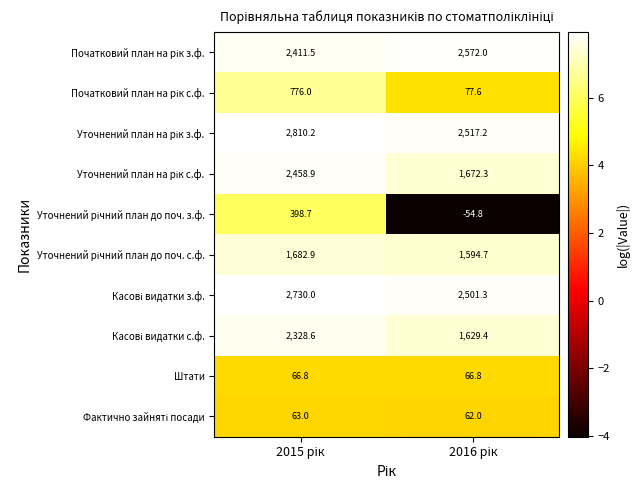

What is the greatest value displayed?

2810.2